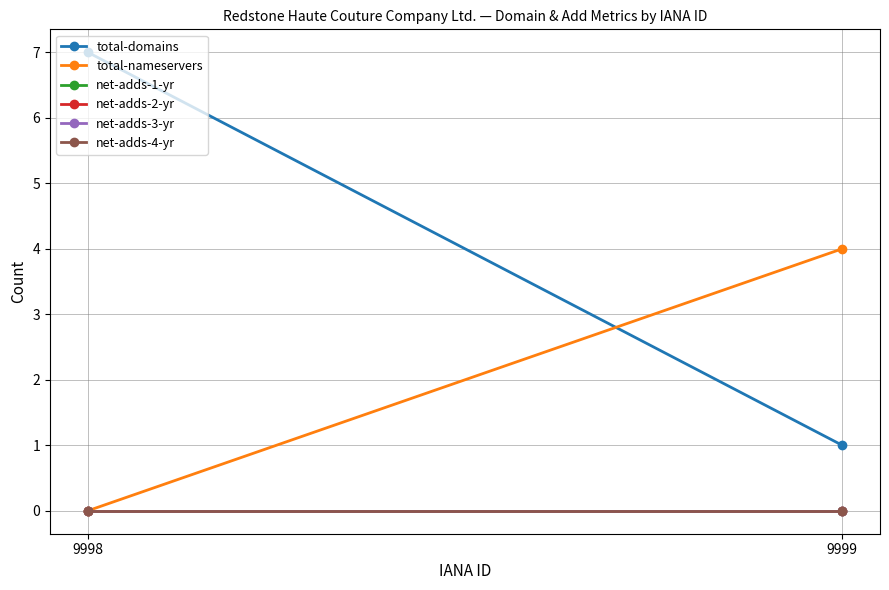

Where is net-adds-3-yr nearest to the value 0?

9998